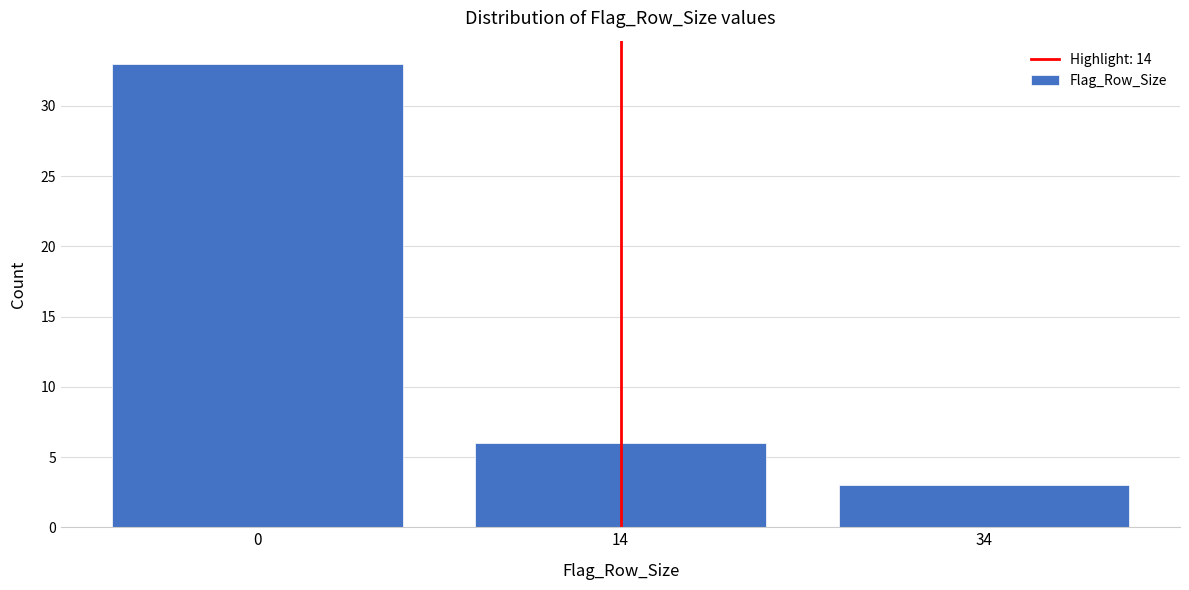

Reading left to right, extract all data points from this chart.

0=33	14=6	34=3